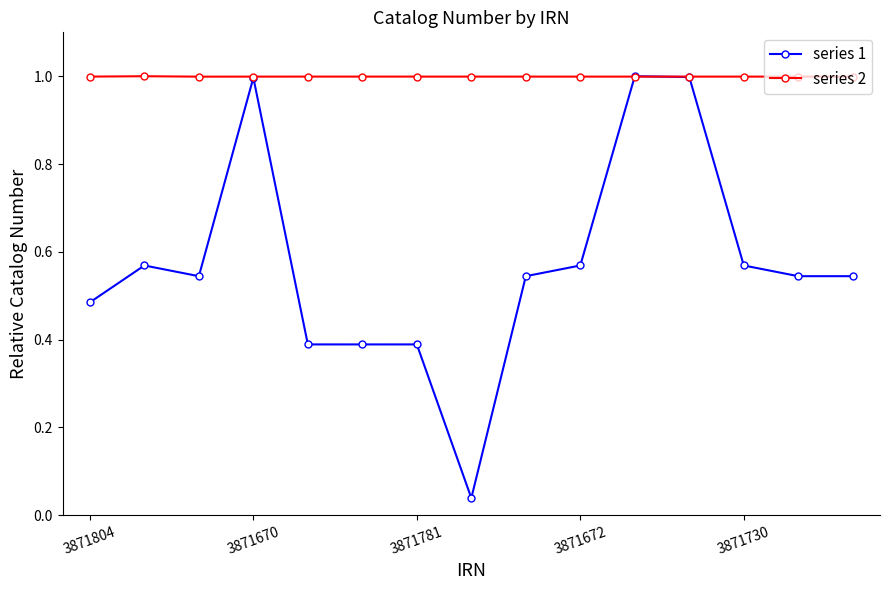

List the series in order of their overall mean, highest first.

series 2, series 1